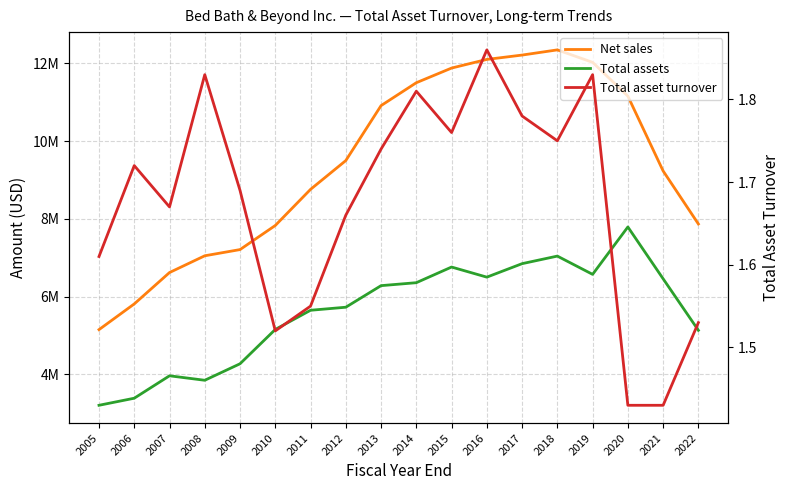

Which category has the lowest value in the Total assets series?

2005